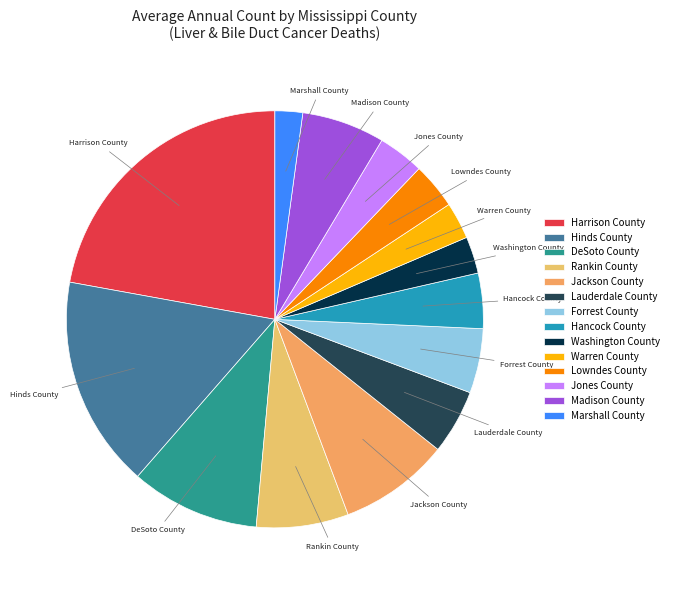

Is there any slice that represents more than half of the pie?

No